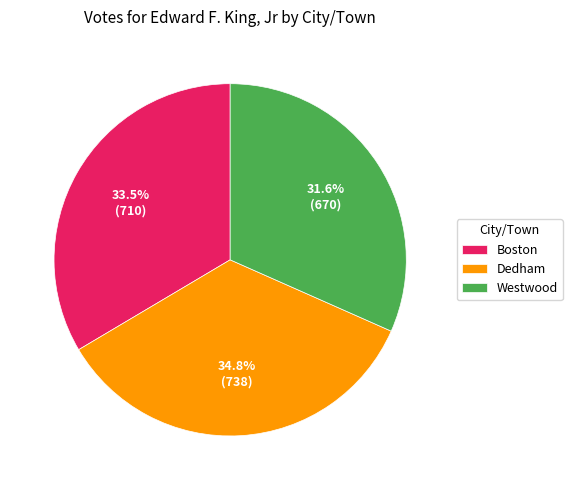

Is Boston the majority of the pie?

No